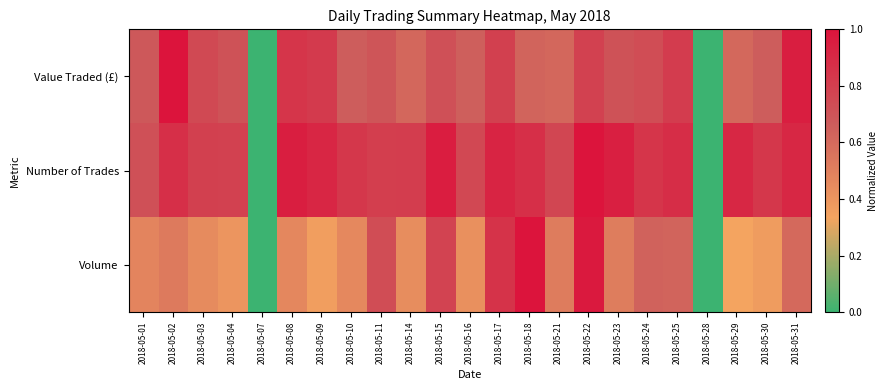

At which category is the sum across all series the highest?

2018-05-22